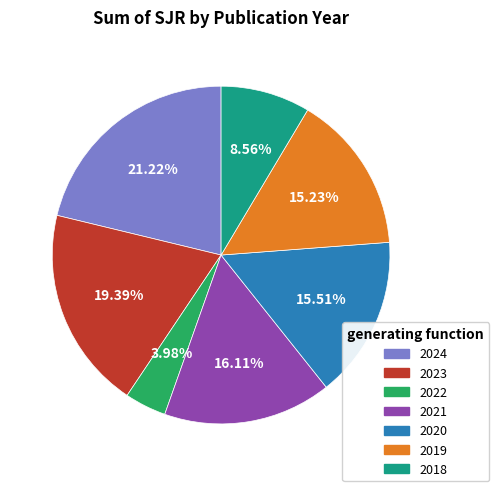

To the nearest percent, what is the difference between the 2024 and 2019 slice percentages?

6%